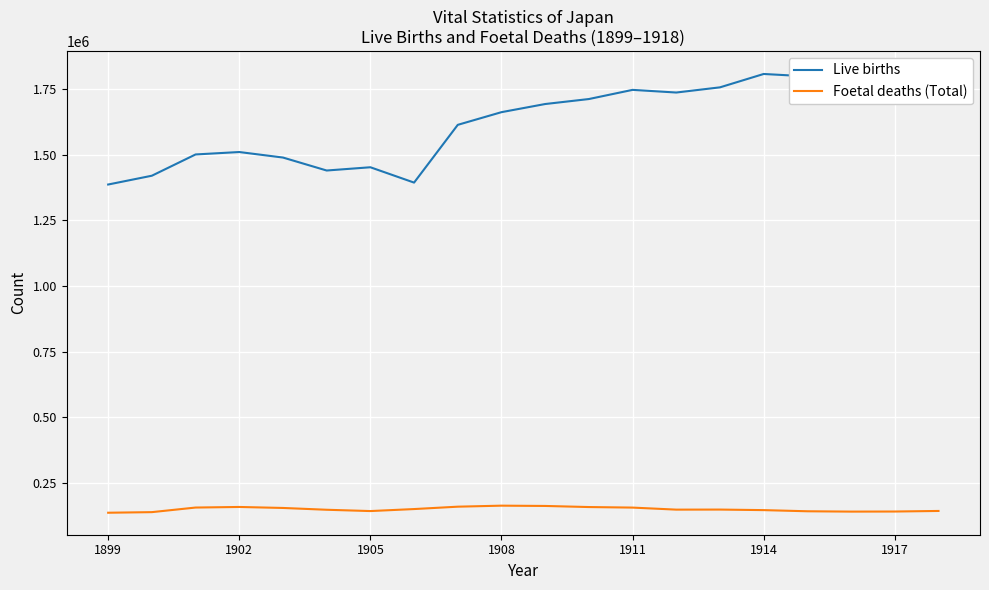

What is the difference between the second highest and second lowest values in the Live births series?

414107